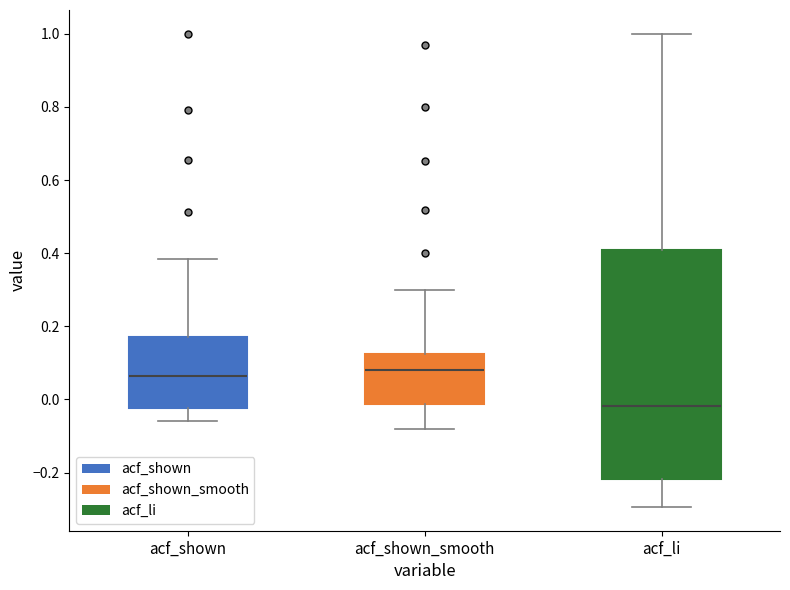

Where is the upper edge of the box for acf_shown on the y-axis? The values are not printed on the chart, so give them approximately, as read against the axis.

0.18